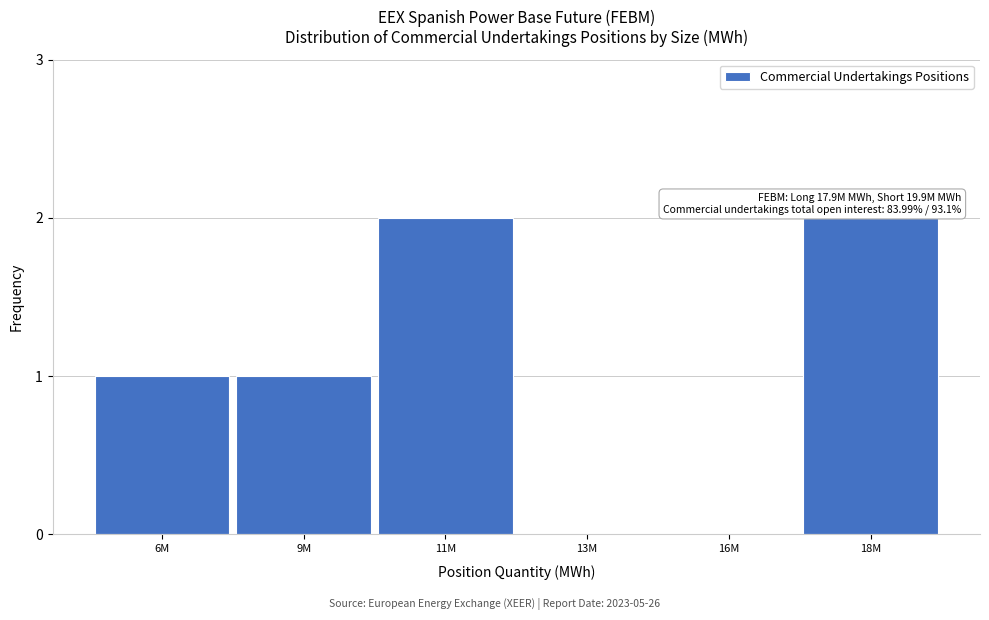

Reading left to right, list all the values displayed in this chart.

6M=1	9M=1	11M=2	13M=0	16M=0	18M=2